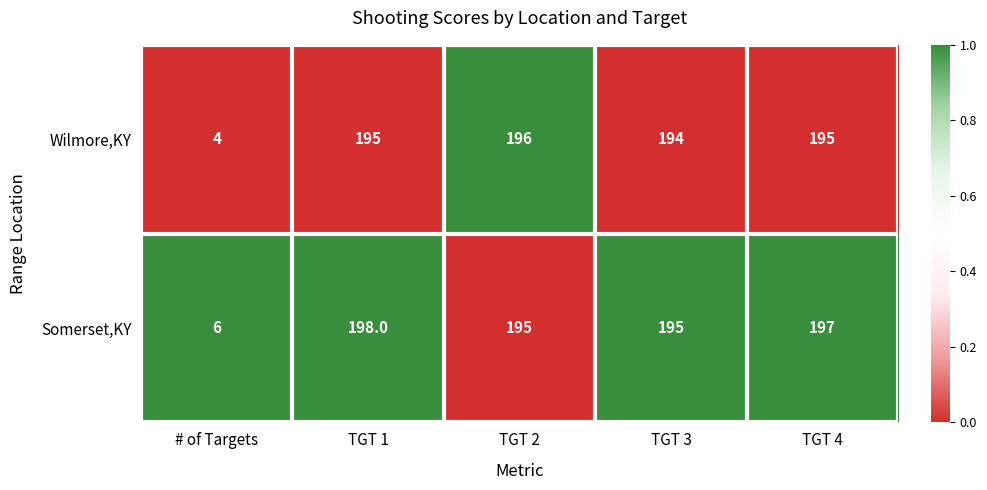

What is the total value across all series at TGT 2?

391